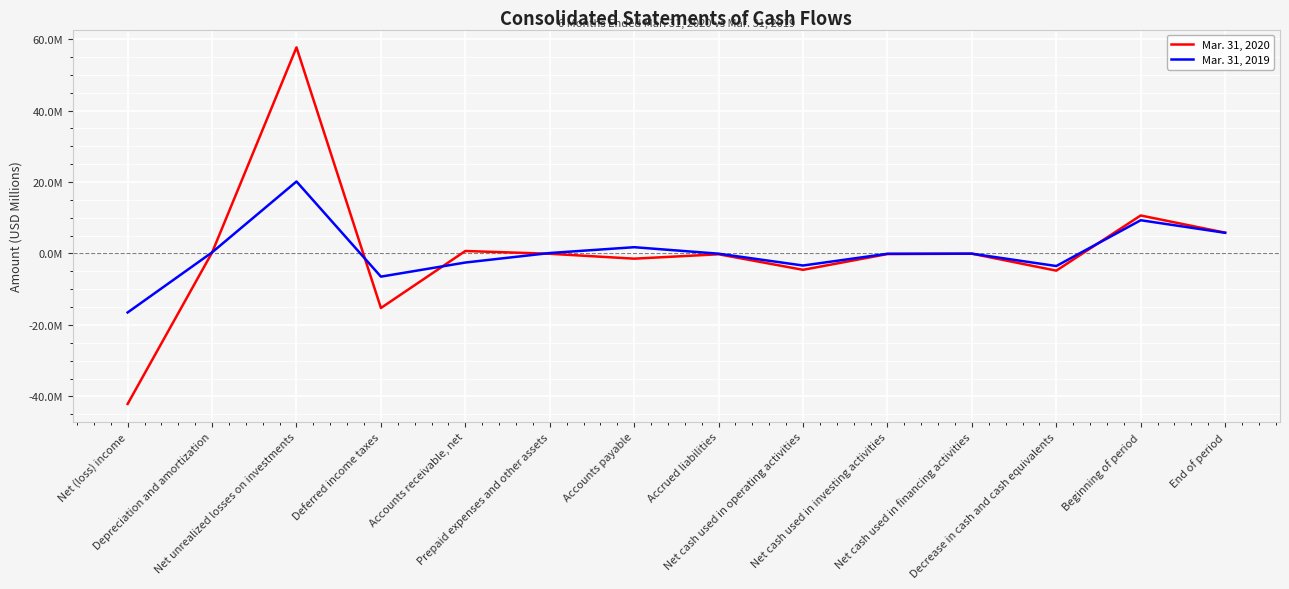

What are all the series names shown in the legend?

Mar. 31, 2020, Mar. 31, 2019